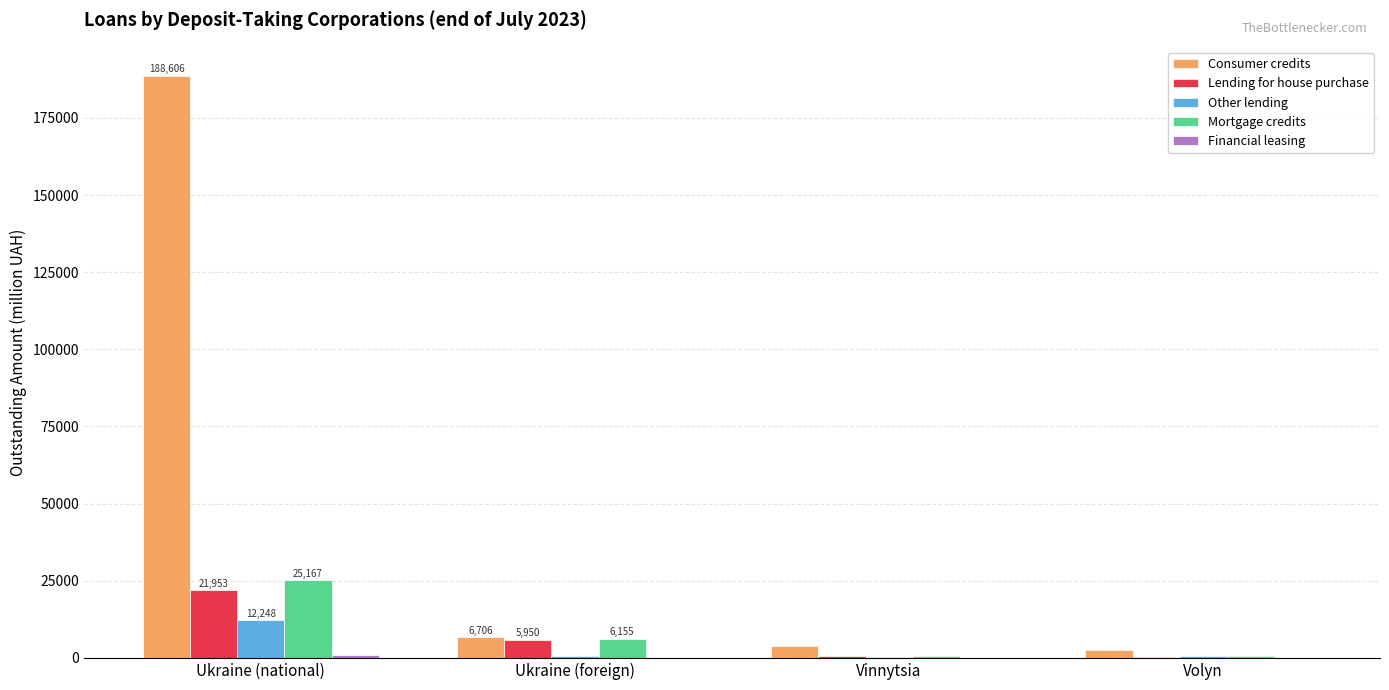

How many groups of bars are there?

4